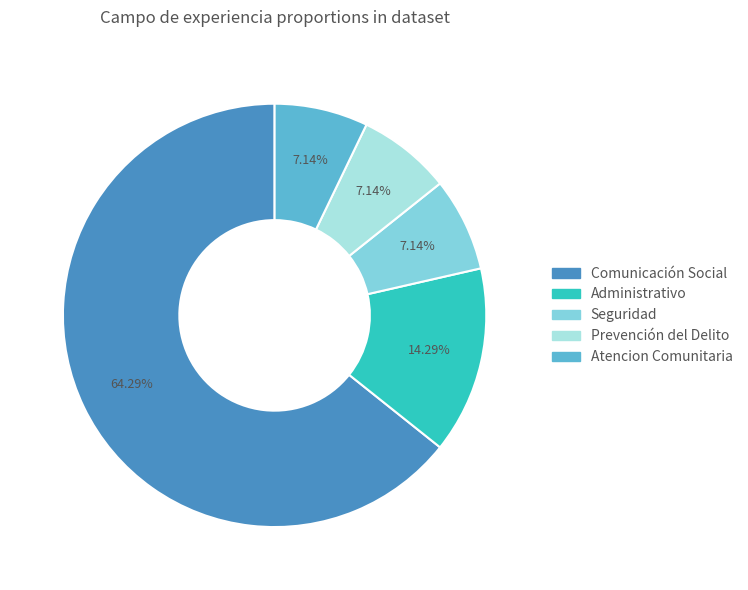

To the nearest percent, what is the combined percentage of Seguridad and Prevención del Delito?

14%